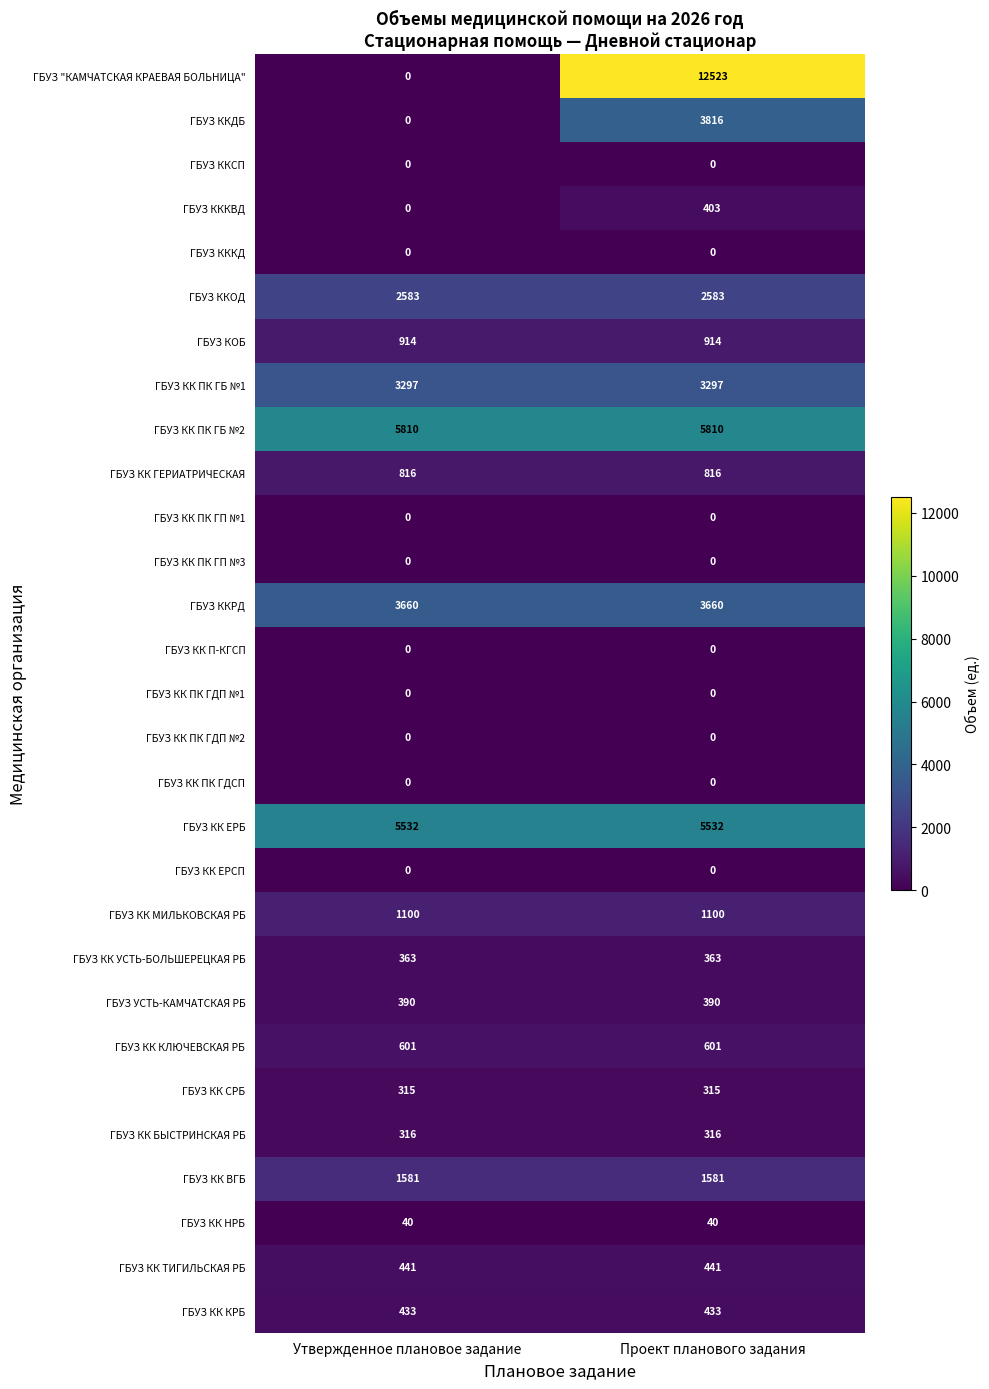

At how many categories does at least one series exceed 1319?

2